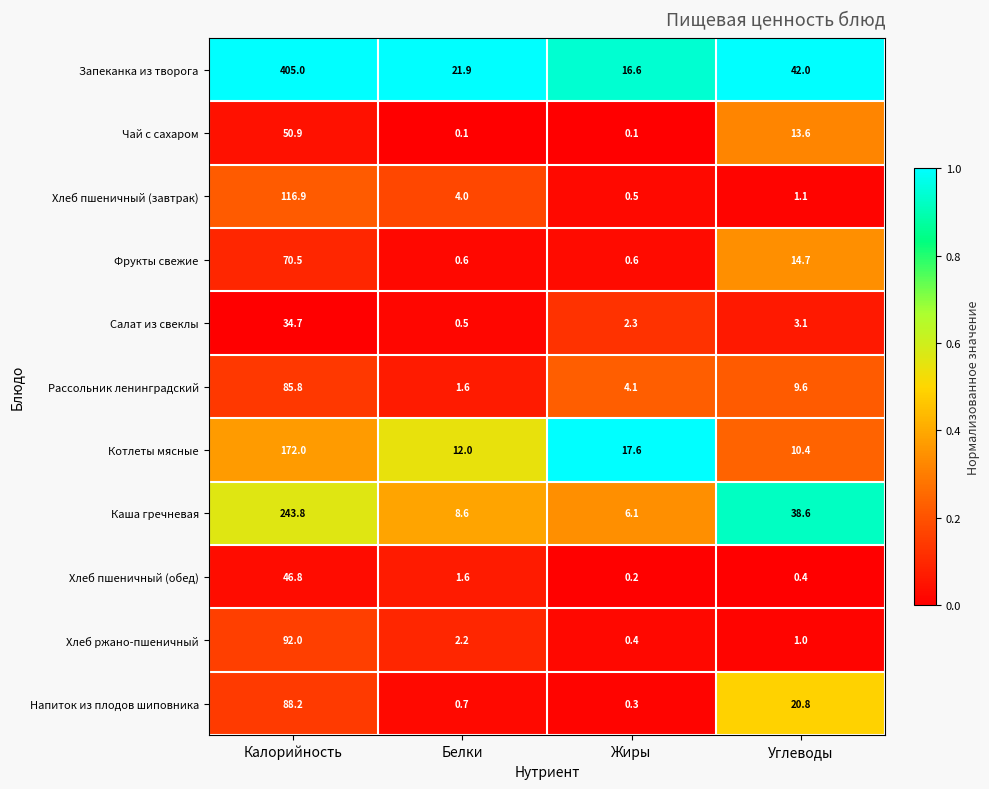

What is the greatest value displayed?

405.0